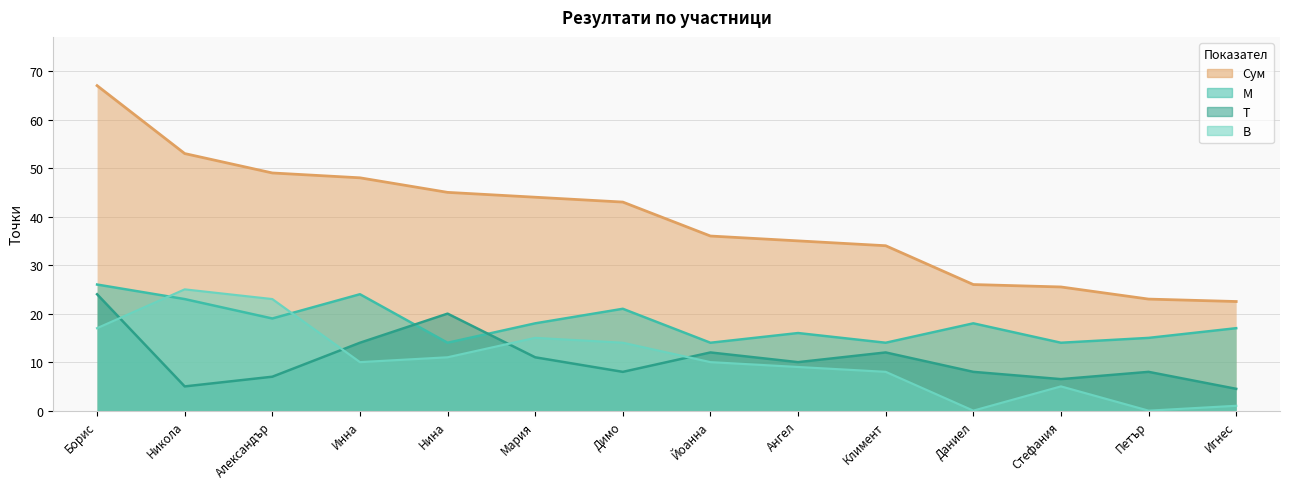

What is the label of the 7th point from the right?

Йоанна